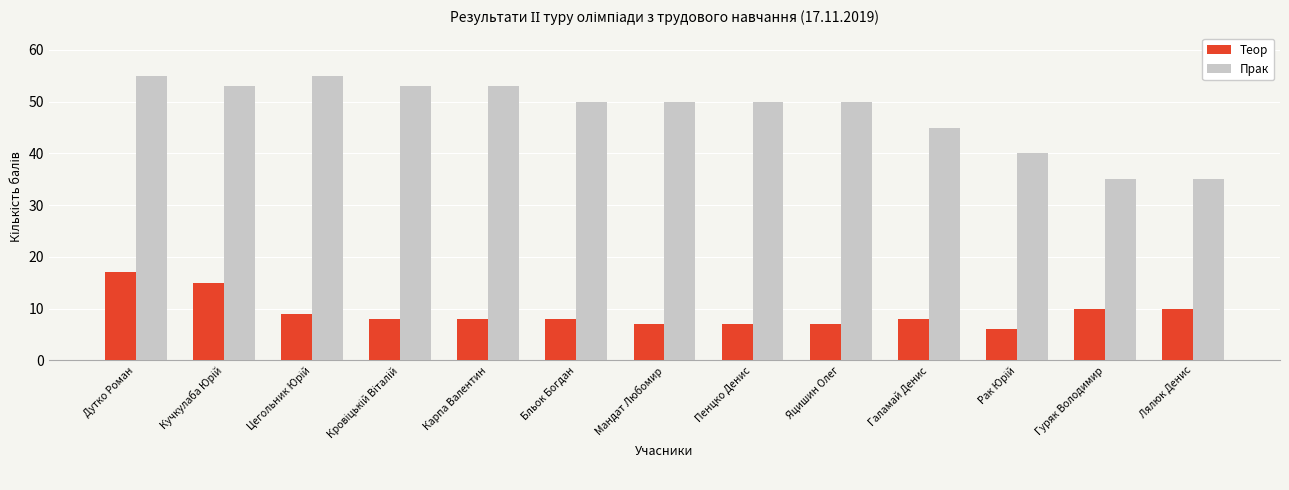

Where does the Прак series first go above 50?

Дутко Роман